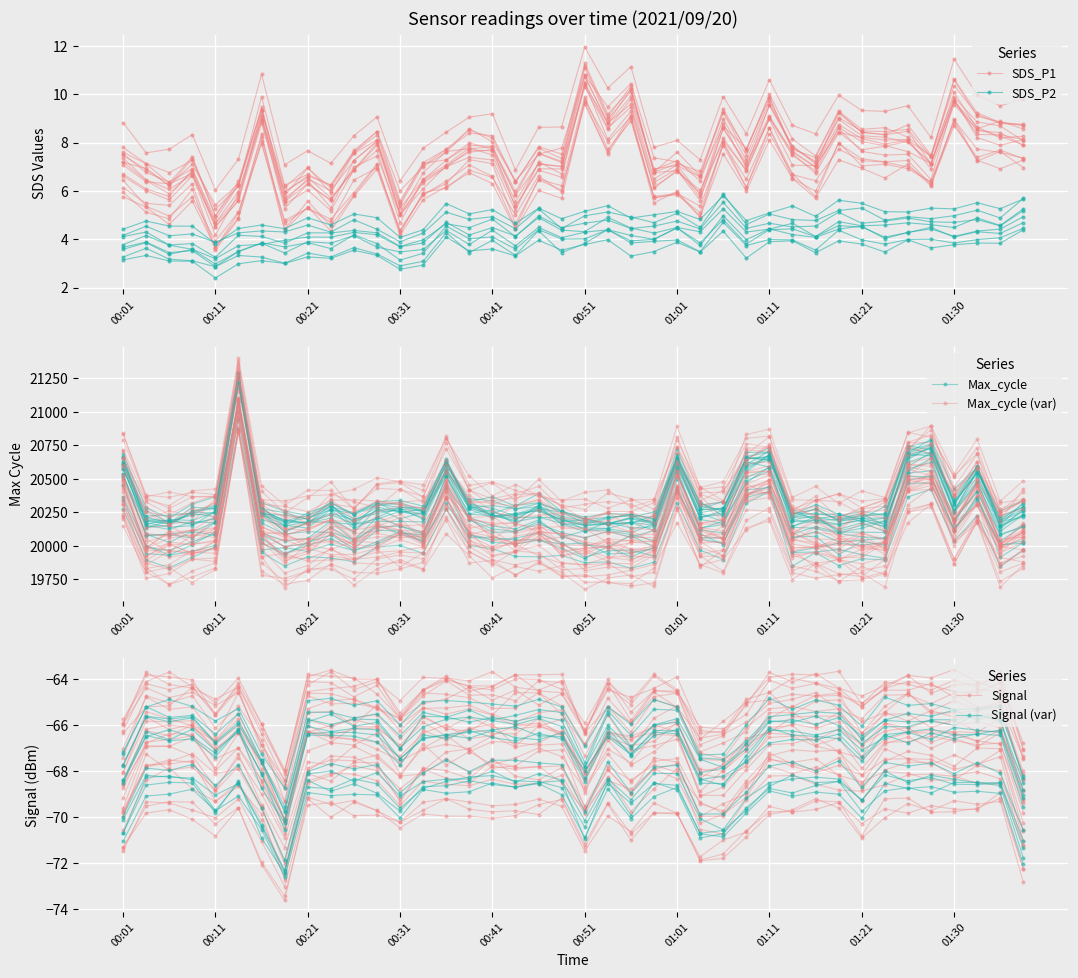

Between 30 and 01:01, which is larger?

01:01